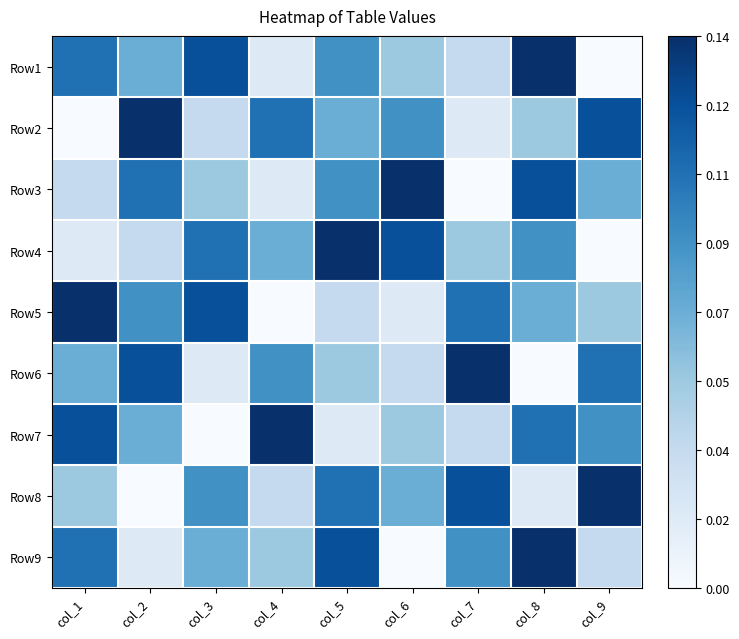

Between col_1 and col_5, which is larger?

col_1